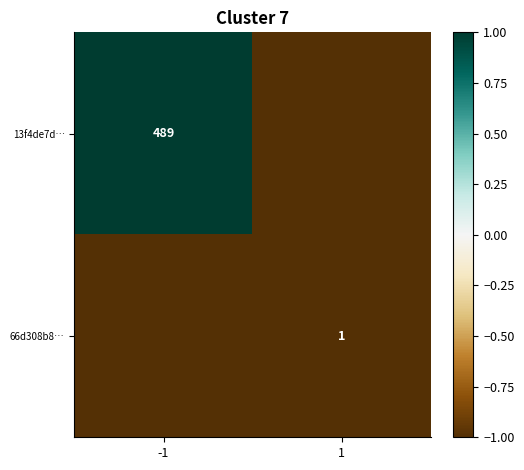

The 66d308b8… series shows 1 at 1. True or false?

True